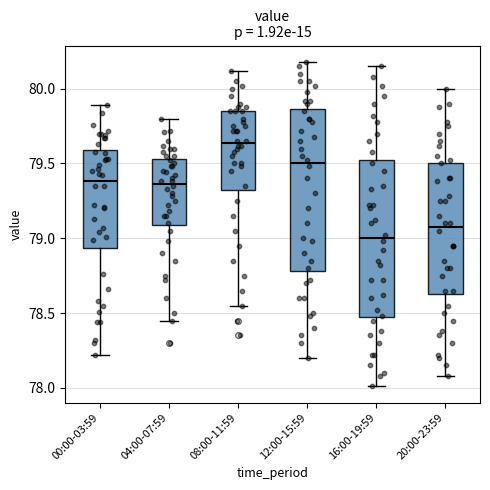

Which box has the highest median line?

08:00-11:59